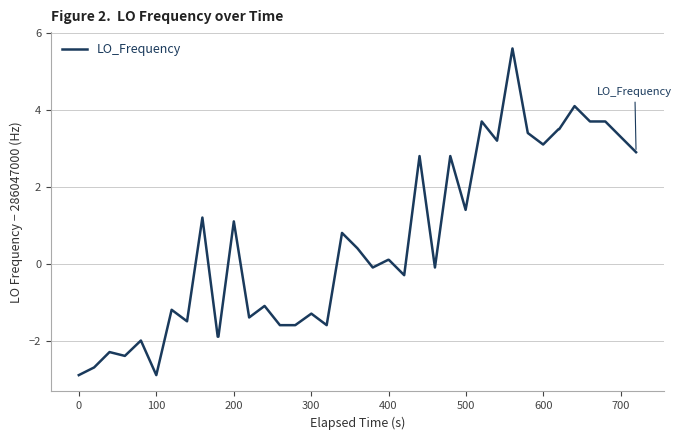

What is the maximum value shown in the chart?

5.6